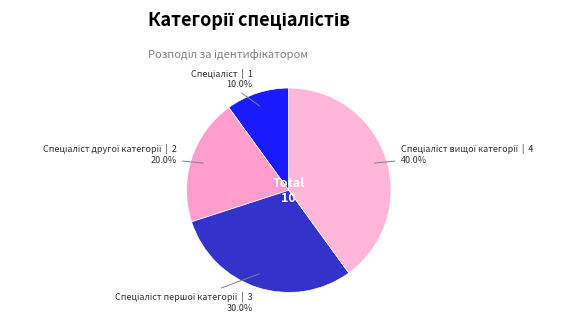

Does any single category account for the majority?

No